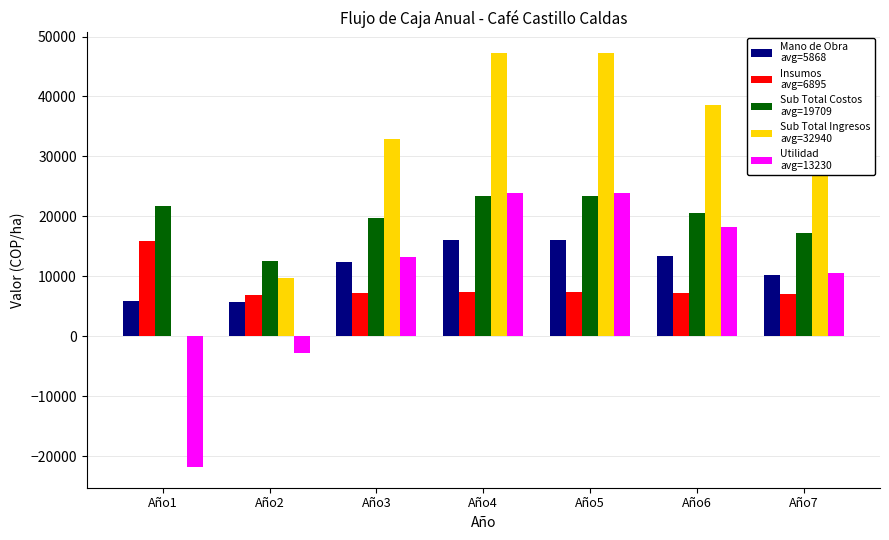

What is the total value across all series at Año4?

117882.3